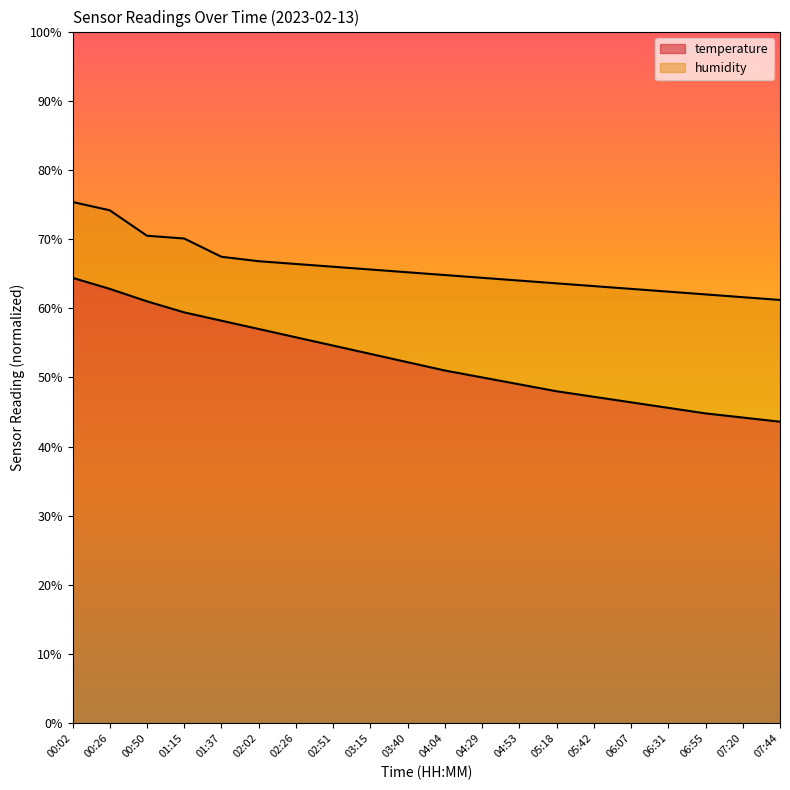

True or false: temperature and humidity cross at least once.

False